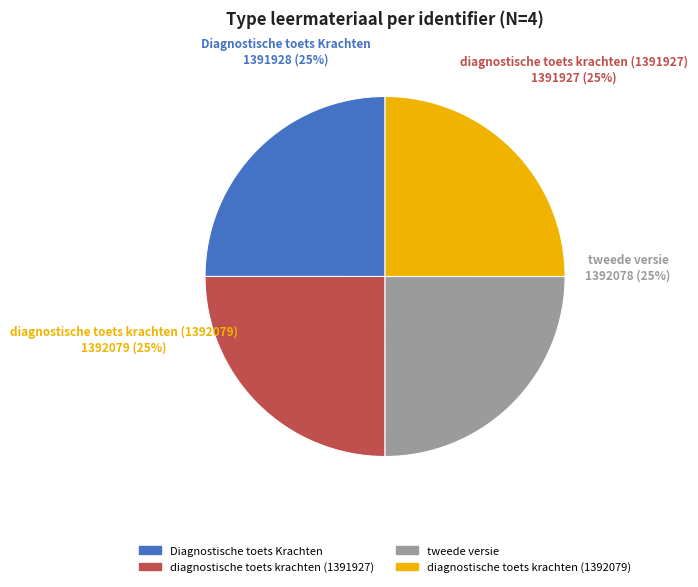

Approximately how many times larger is the value at tweede versie compared to Diagnostische toets Krachten?

1.0